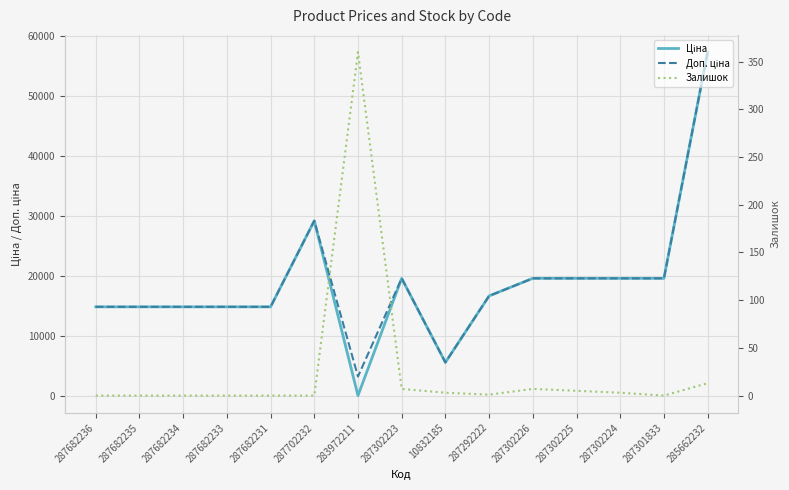

What is the difference between the highest and lowest values at 287302224?

19561.9